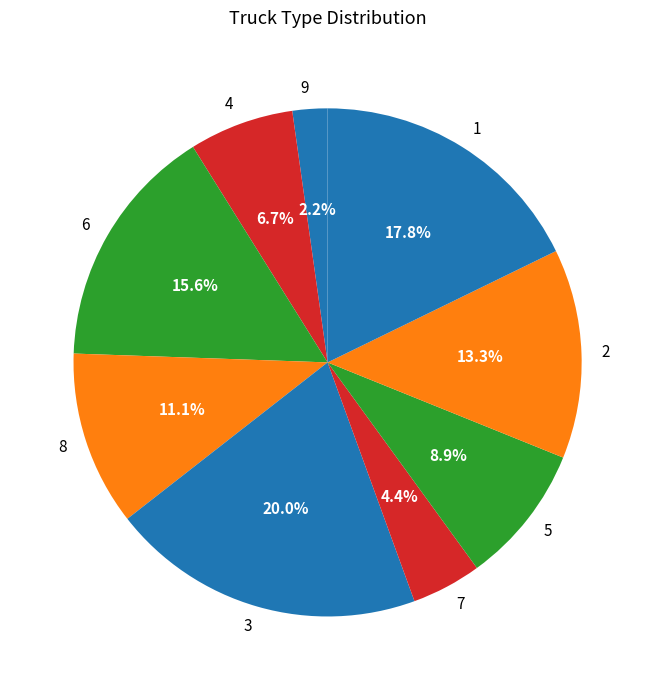

Rank the categories by value from highest to lowest.

3, 1, 6, 2, 8, 5, 4, 7, 9